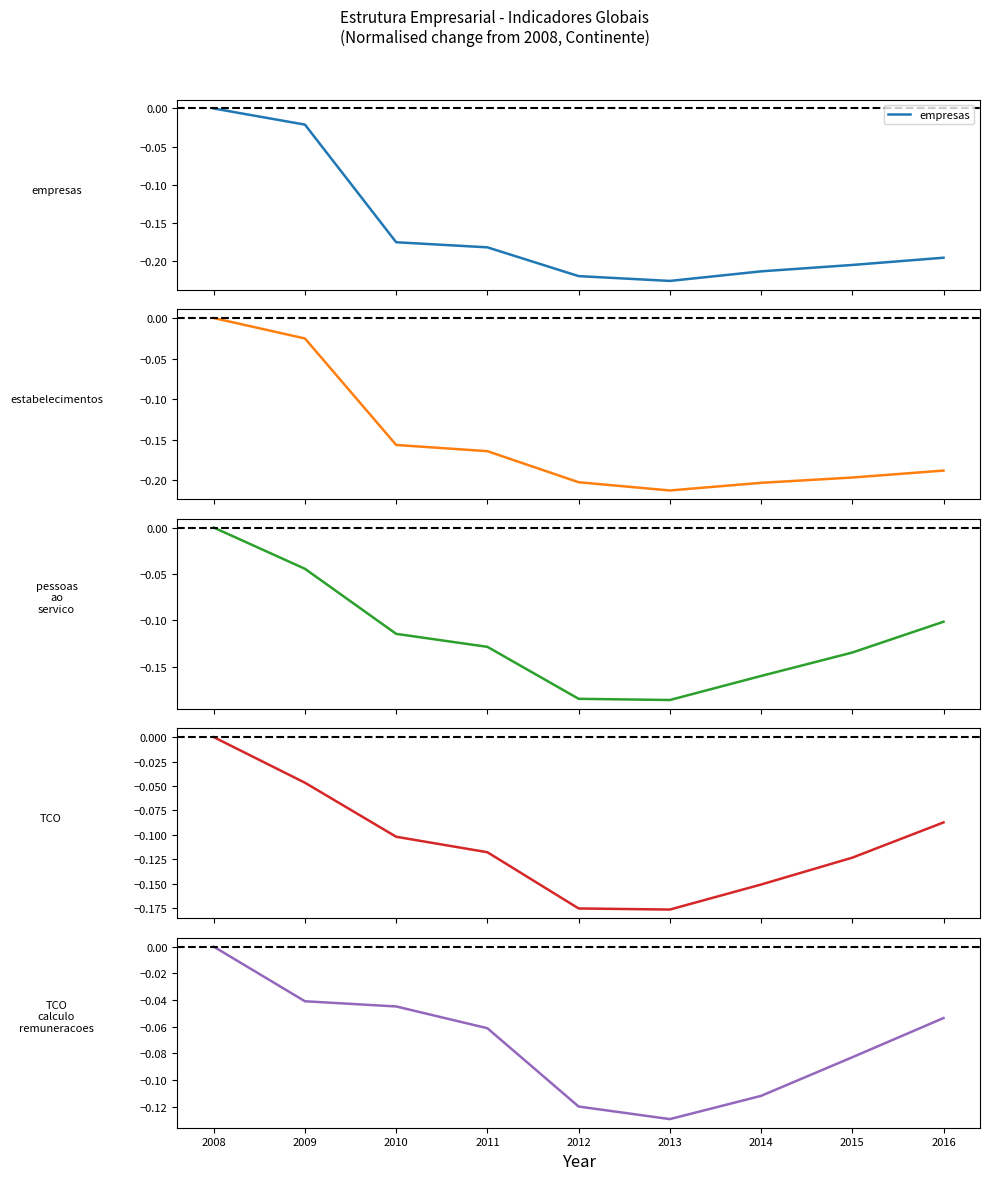

True or false: estabelecimentos and TCO calculo remuneracoes cross at least once.

True